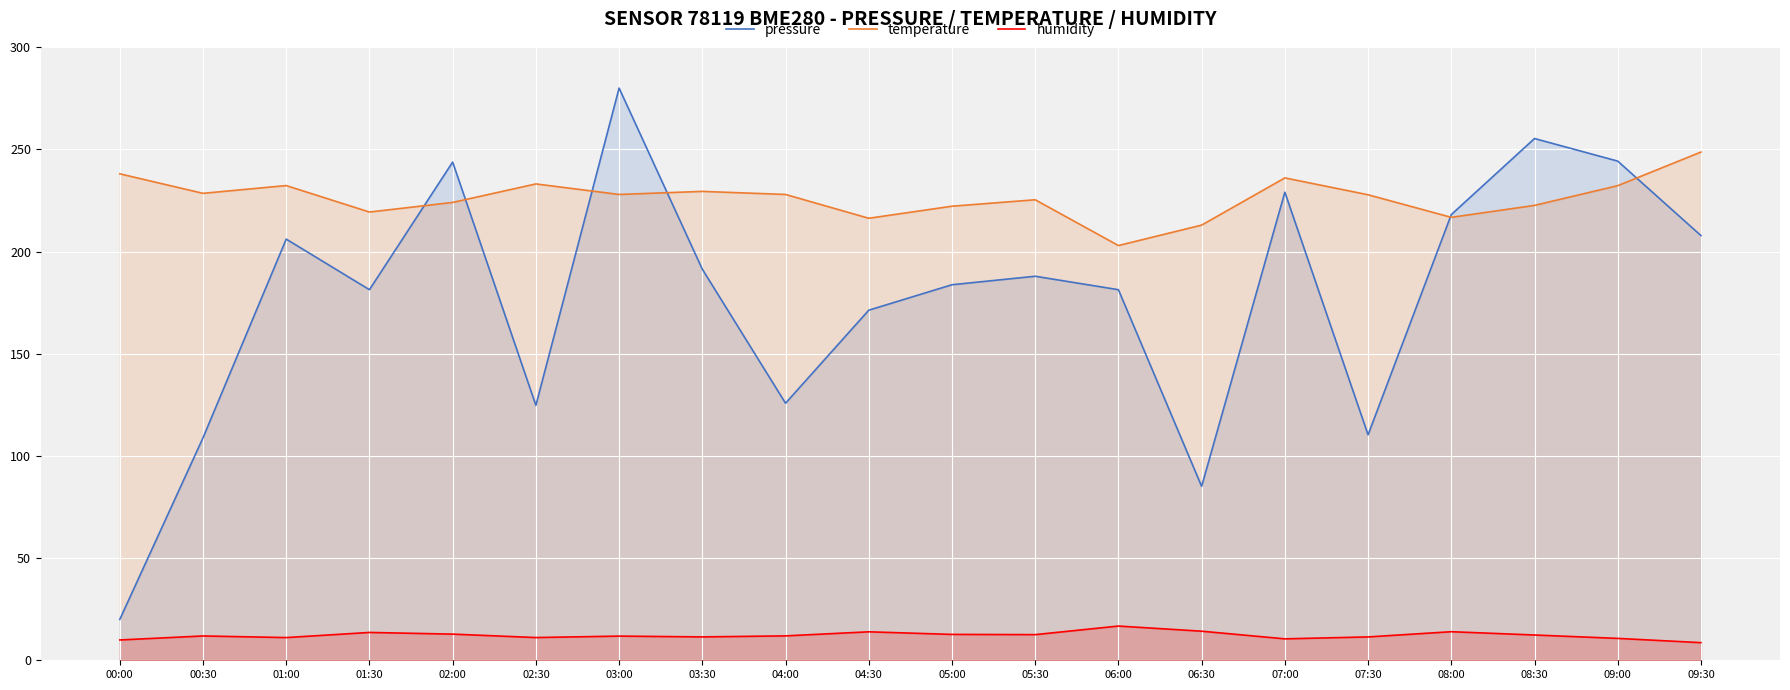

Reading left to right, transcribe all the data shown in this chart.

pressure: 20.0	108.9	206.1	181.3	243.8	124.8	280.0	191.4	125.8	171.3	183.8	187.9	181.3	85.1	229.1	110.3	218.1	255.3	244.3	207.8
temperature: 238.1	228.5	232.3	219.3	224.1	233.1	228.0	229.4	228.0	216.3	222.2	225.3	203.0	213.0	236.1	227.8	216.8	222.6	232.2	248.7
humidity: 9.9	11.9	11.1	13.6	12.8	11.1	11.8	11.4	11.9	13.9	12.7	12.6	16.8	14.2	10.5	11.4	14.0	12.4	10.7	8.6